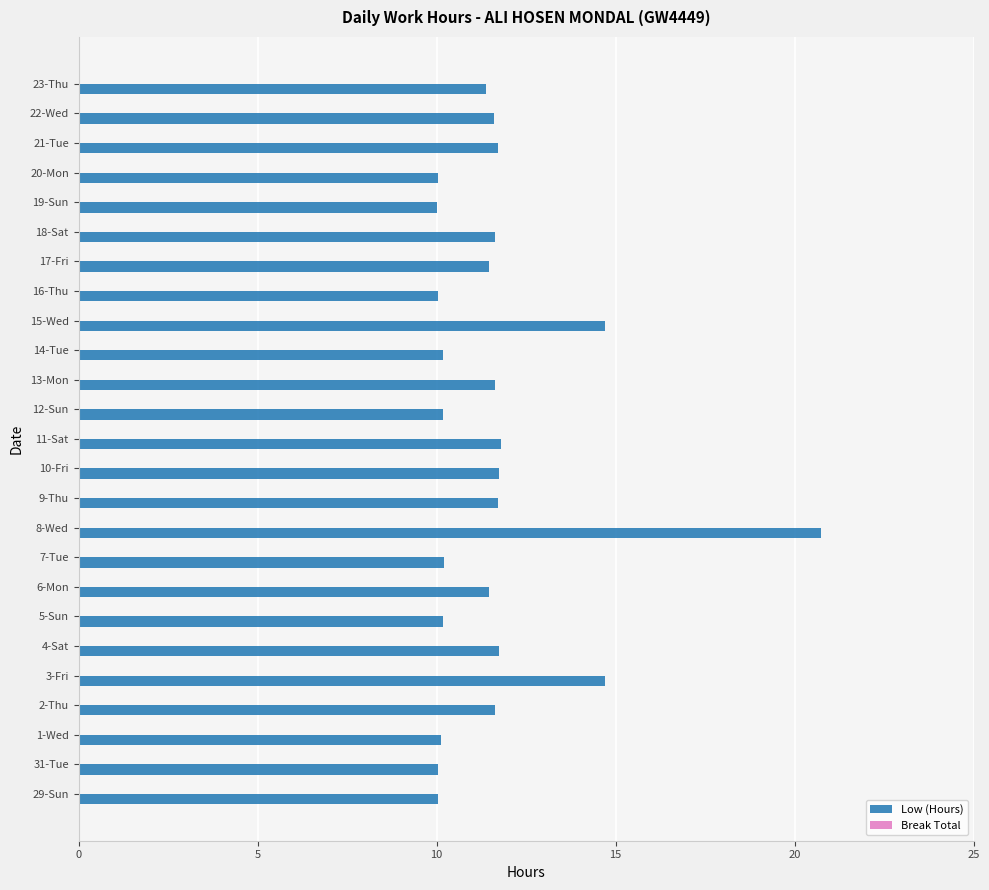

What is the approximate value at 21-Tue?

11.7